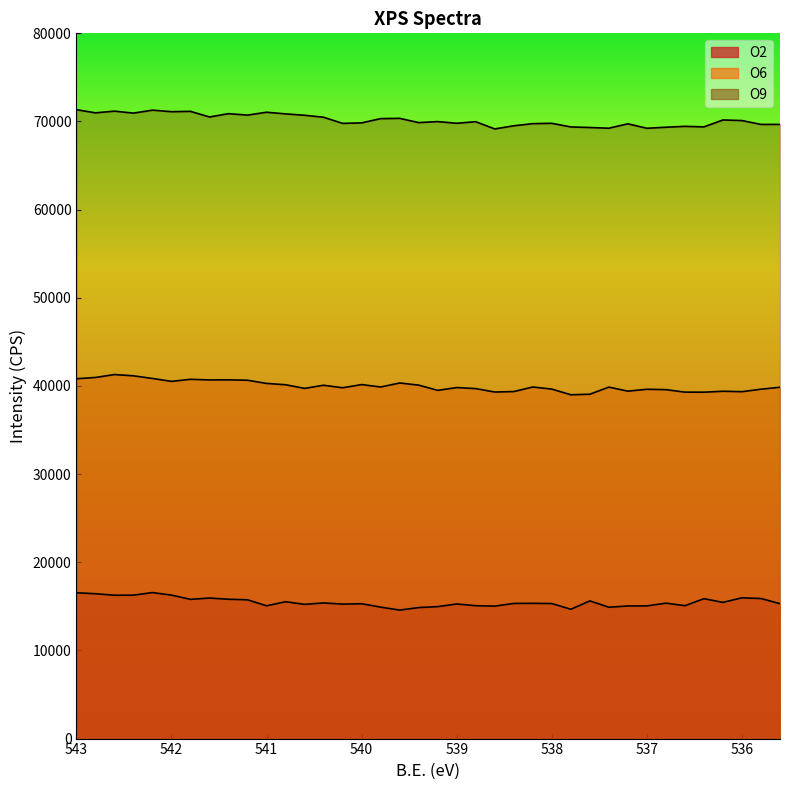

What is the smallest value displayed?

14575.0